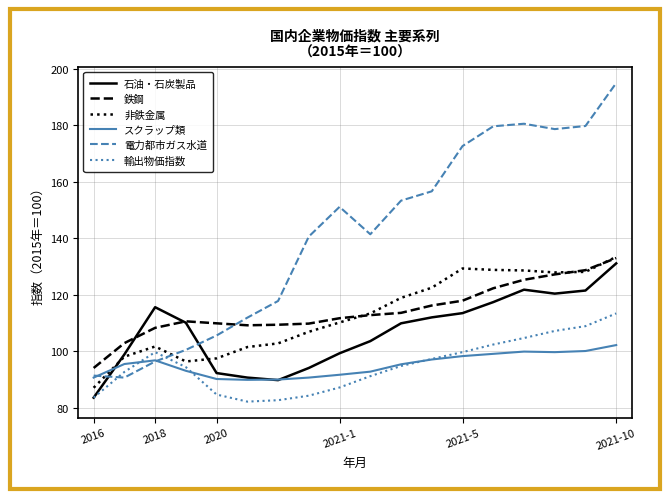

True or false: 輸出物価指数 and 鉄鋼 cross at least once.

False